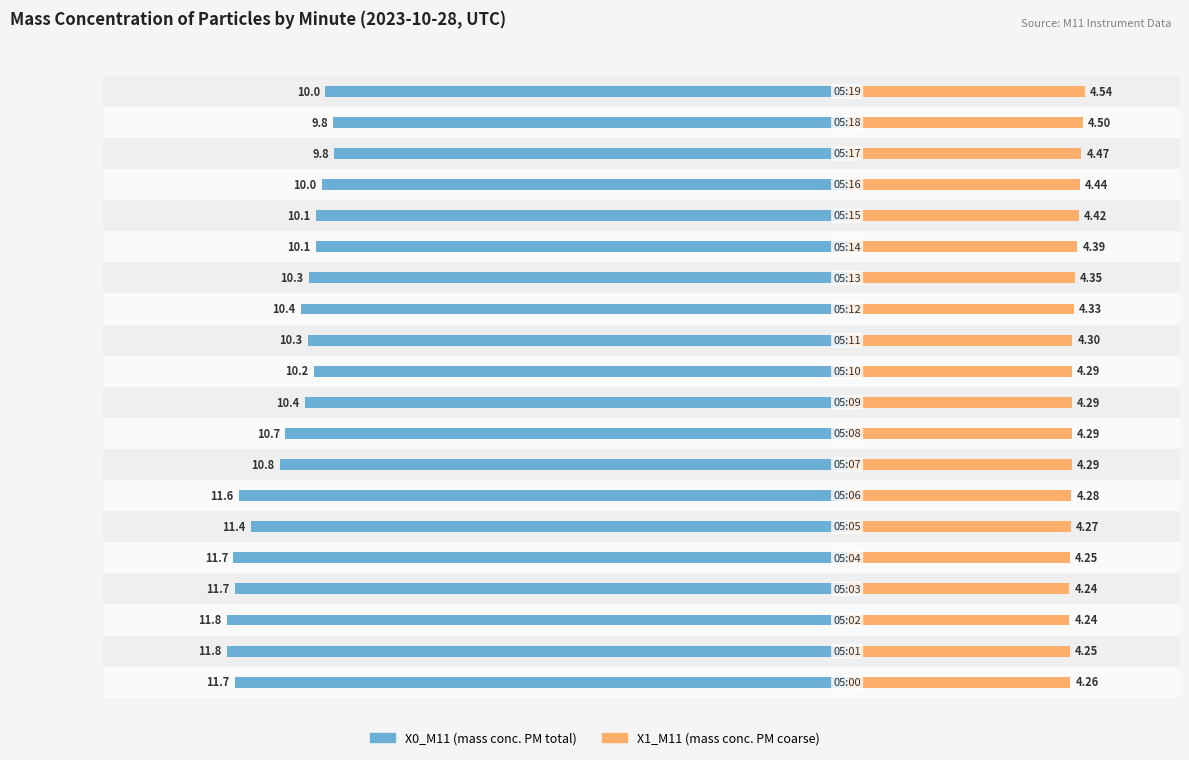

Rank the series at −15.0 from highest to lowest value.

X0_M11, X1_M11